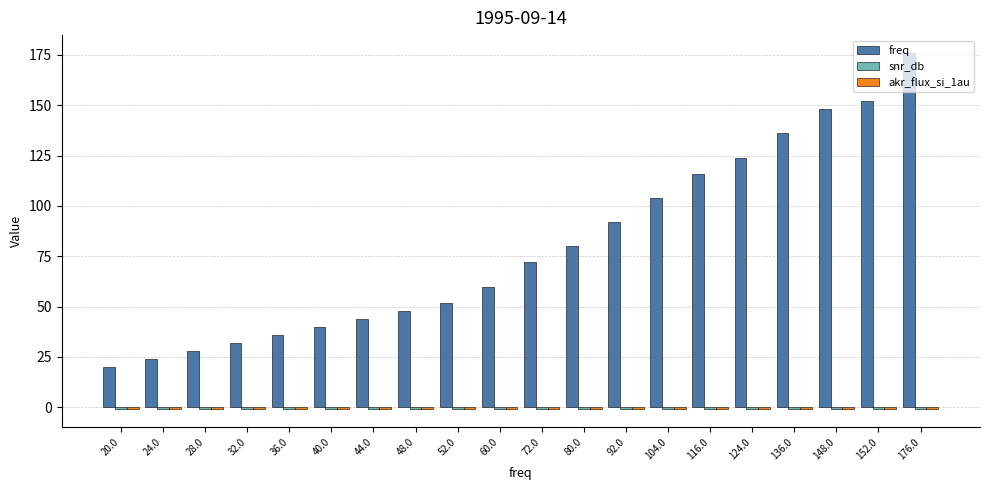

Which series has the largest total across all categories?

freq